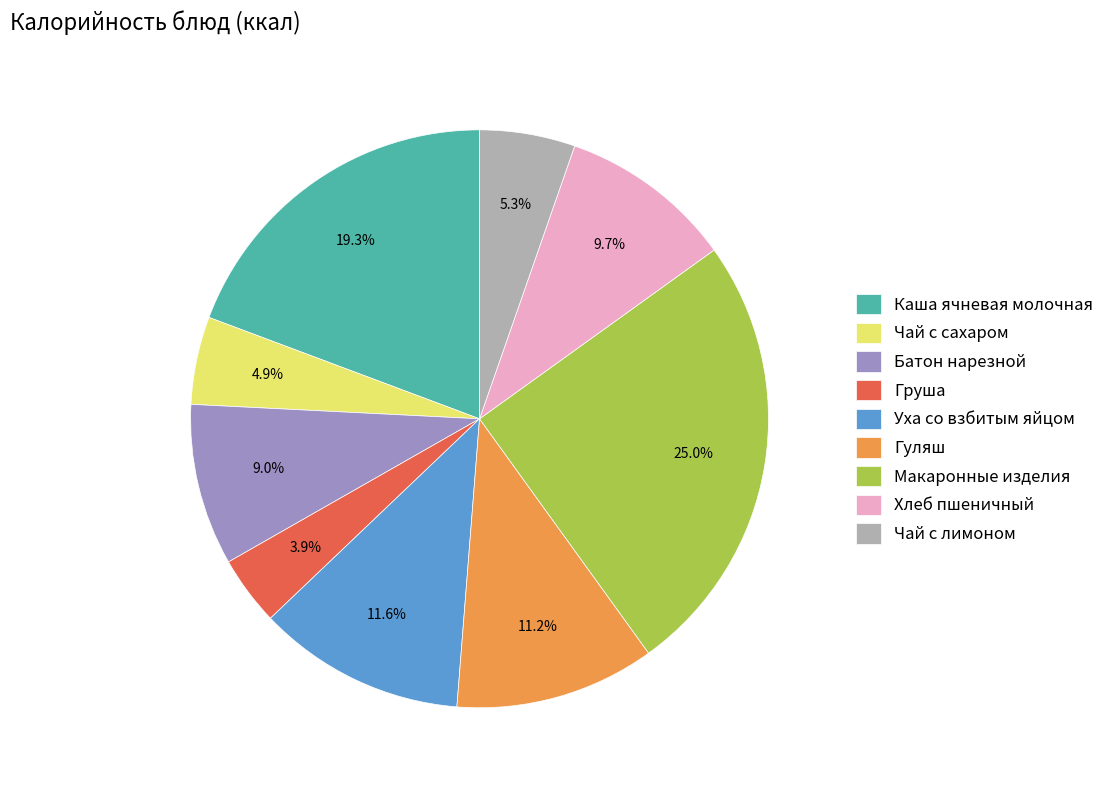

To the nearest percent, what is the combined percentage of Макаронные изделия and Каша ячневая молочная?

44%